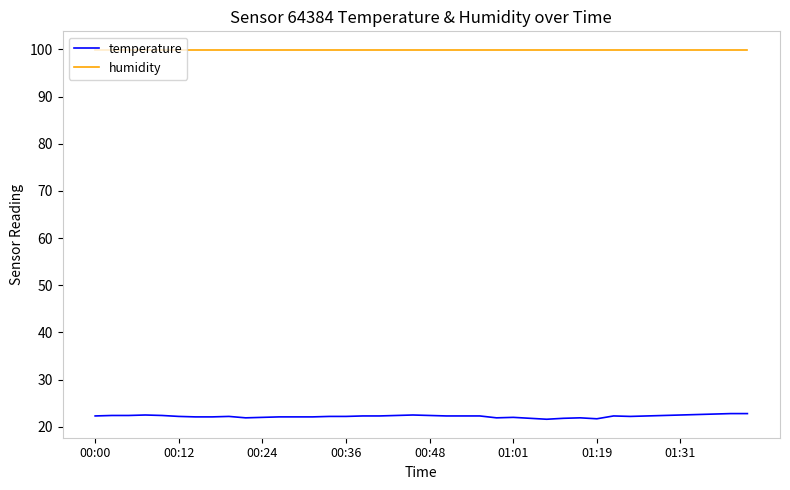

List the series in order of their overall mean, lowest first.

temperature, humidity